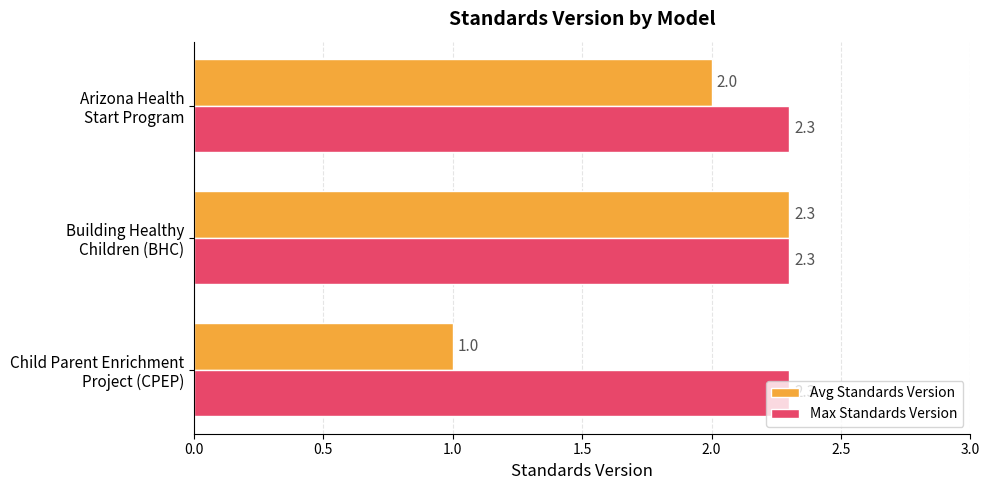

What is the difference between the maximum and second lowest values in the Avg Standards Version series?

0.3